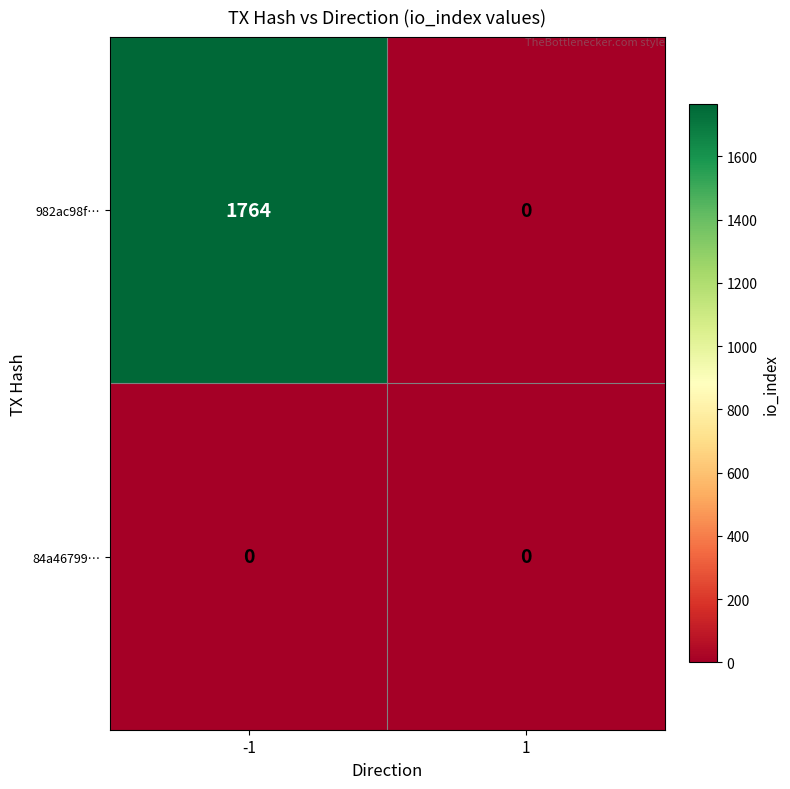

Which series changed the most between -1 and 1?

982ac98f…